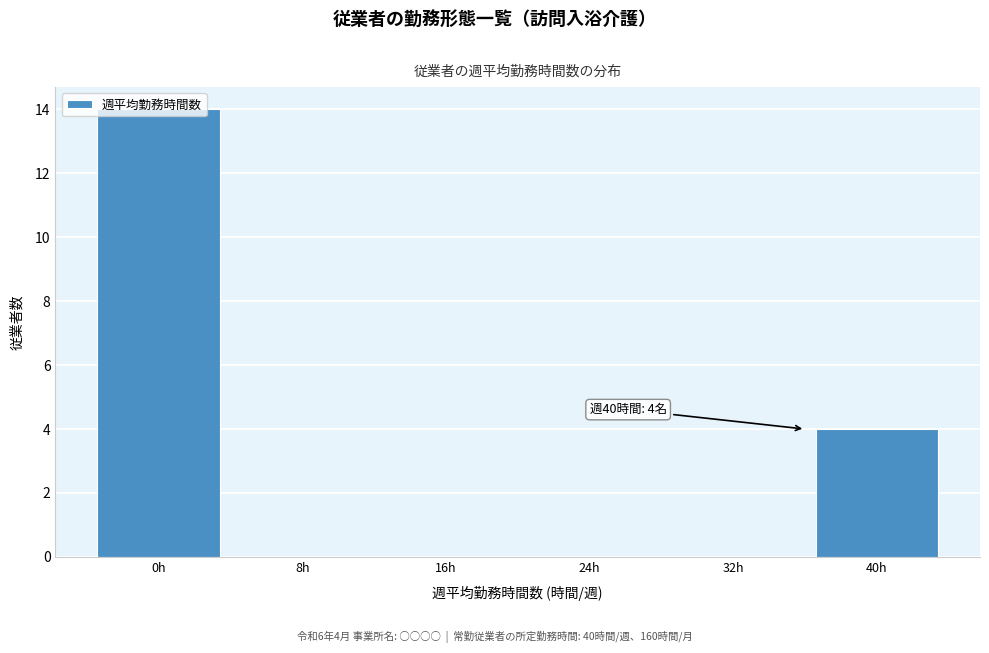

Is it true that the value at 40h is 1?

False